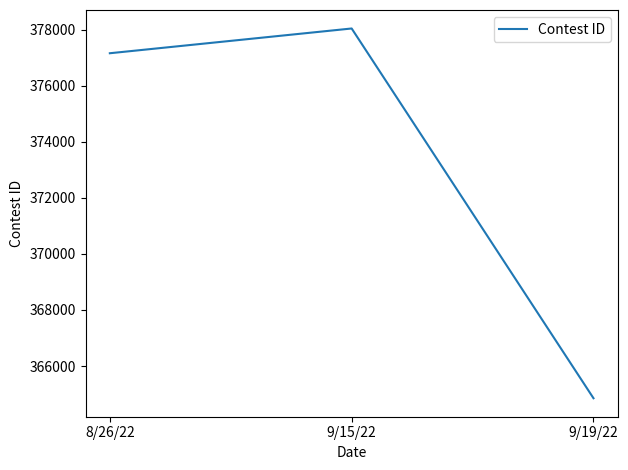

What is the change in value from 8/26/22 to 9/15/22?

+883